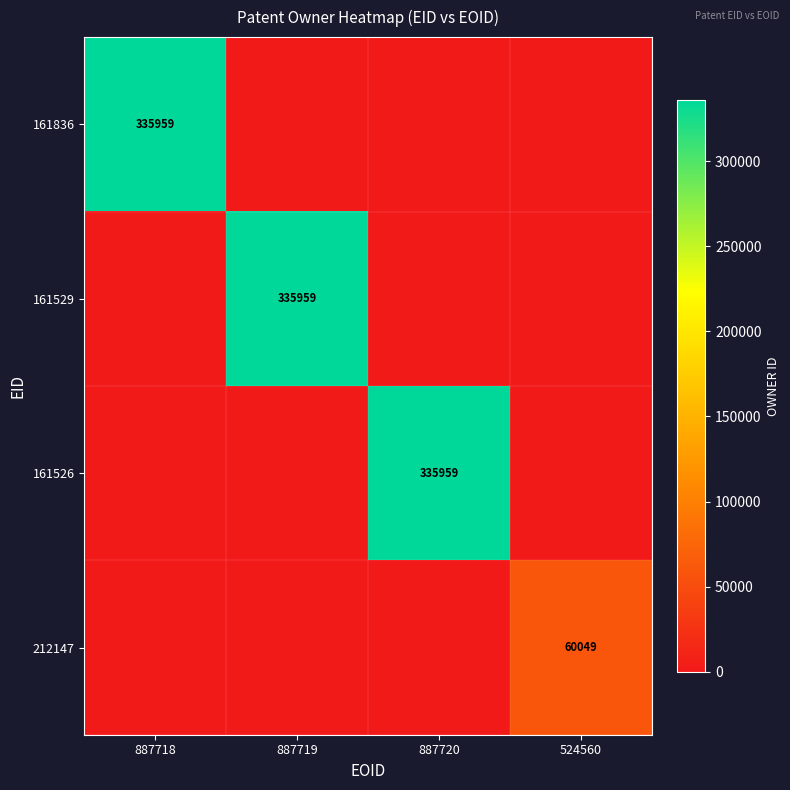

The 161836 series shows 335959 at 887718. True or false?

True